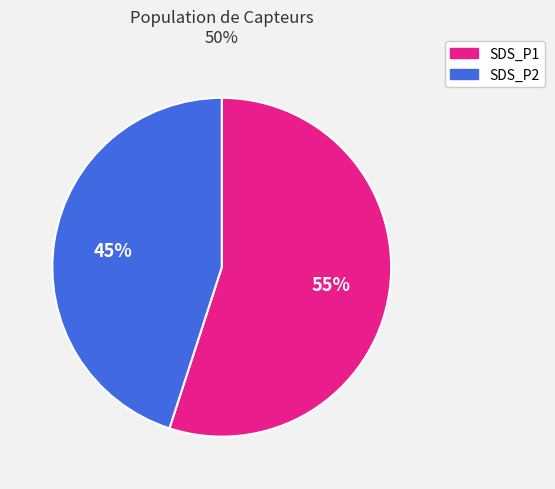

Is there any slice that represents more than half of the pie?

Yes